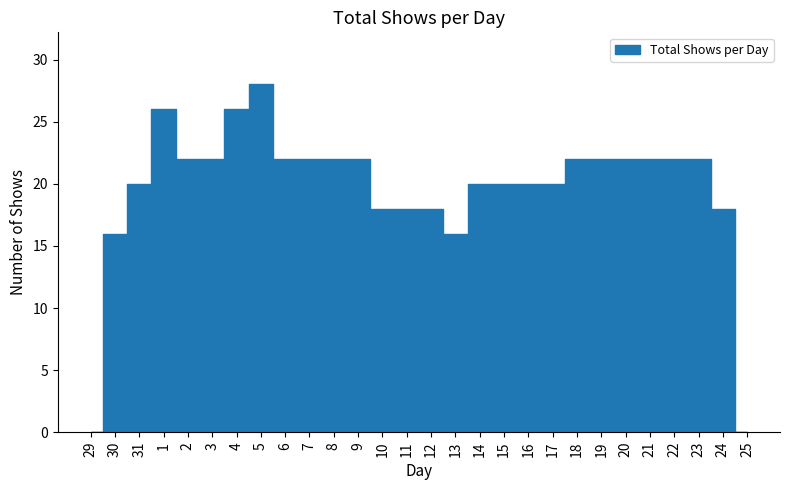

True or false: the data shows 20 at 16.

True